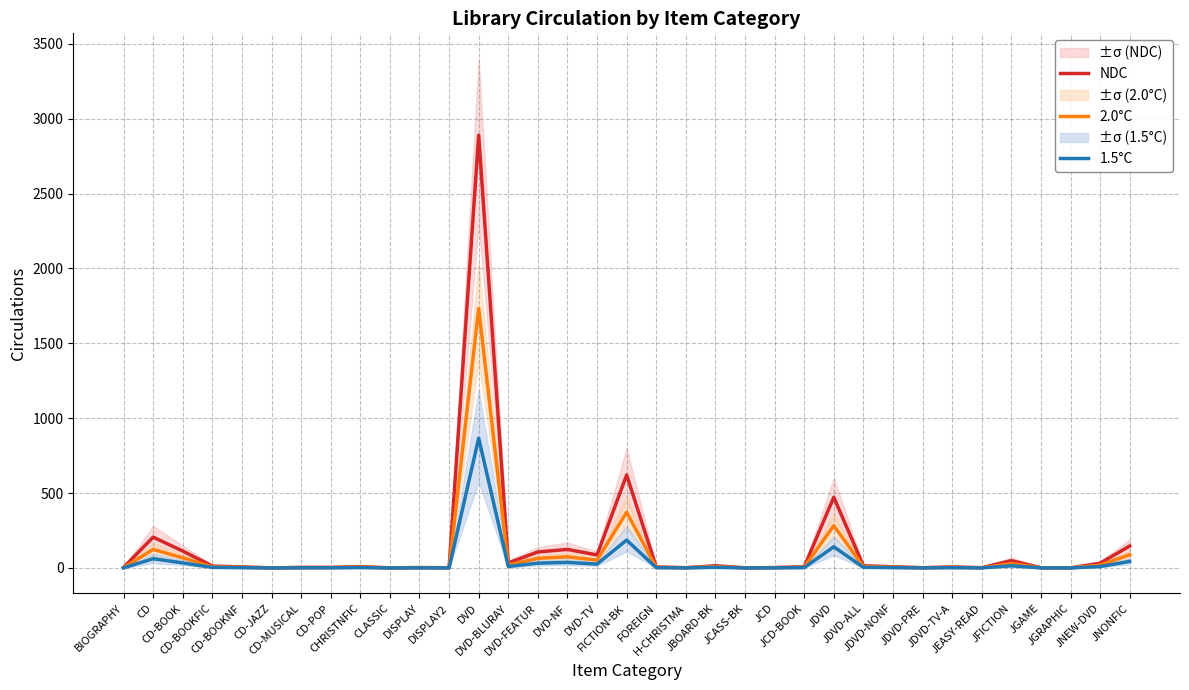

True or false: 2.0°C and 1.5°C intersect in this chart.

False